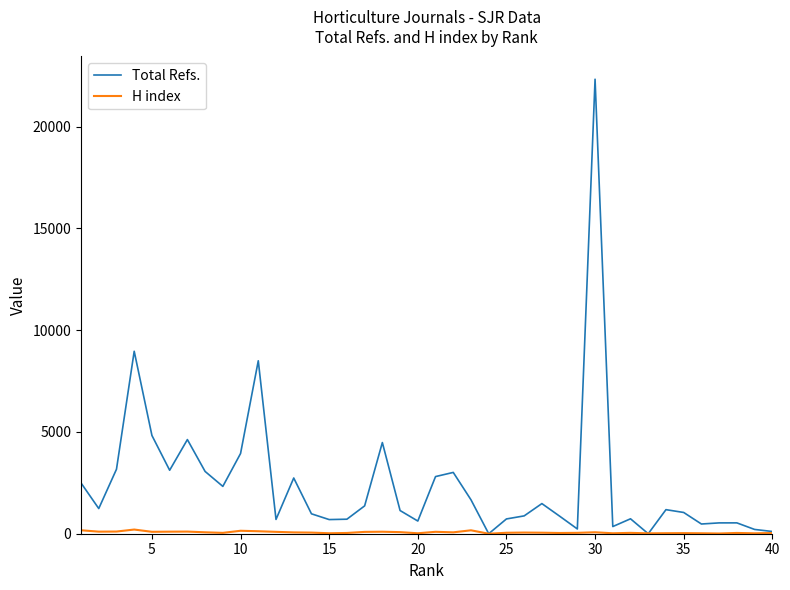

Which series has the largest range (max minus min)?

Total Refs.